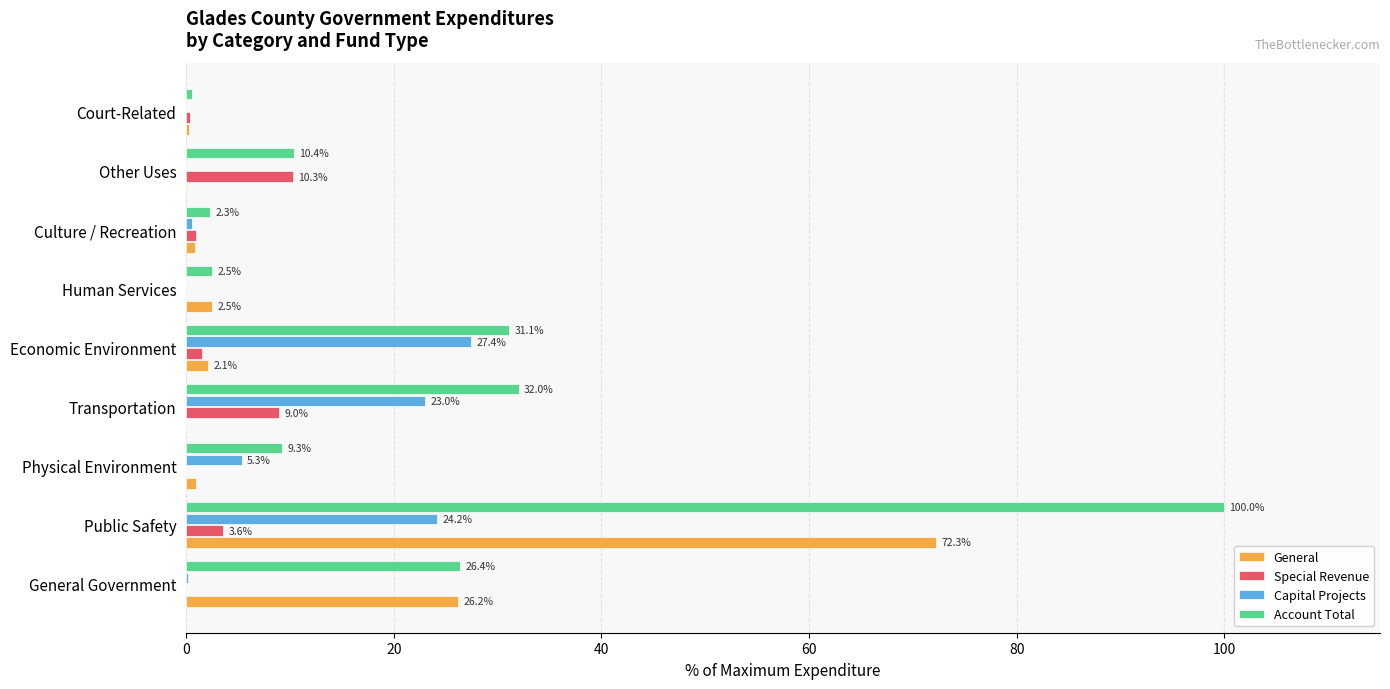

What is the maximum value shown in the chart?

100.0